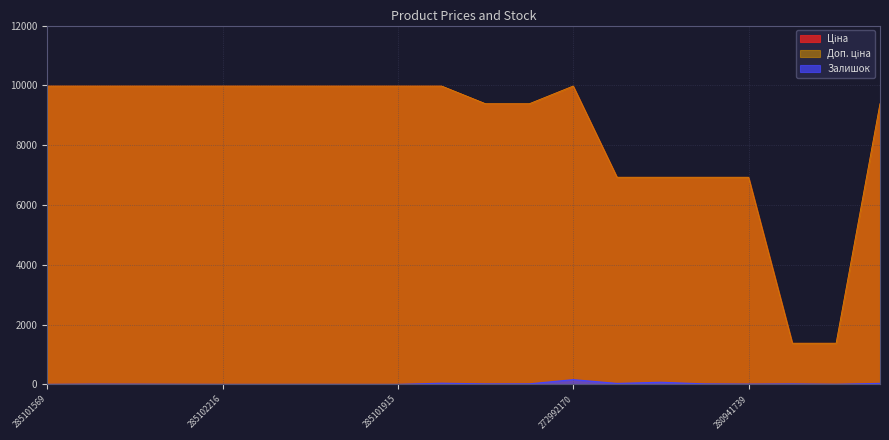

At which category is the sum across all series the highest?

272992170